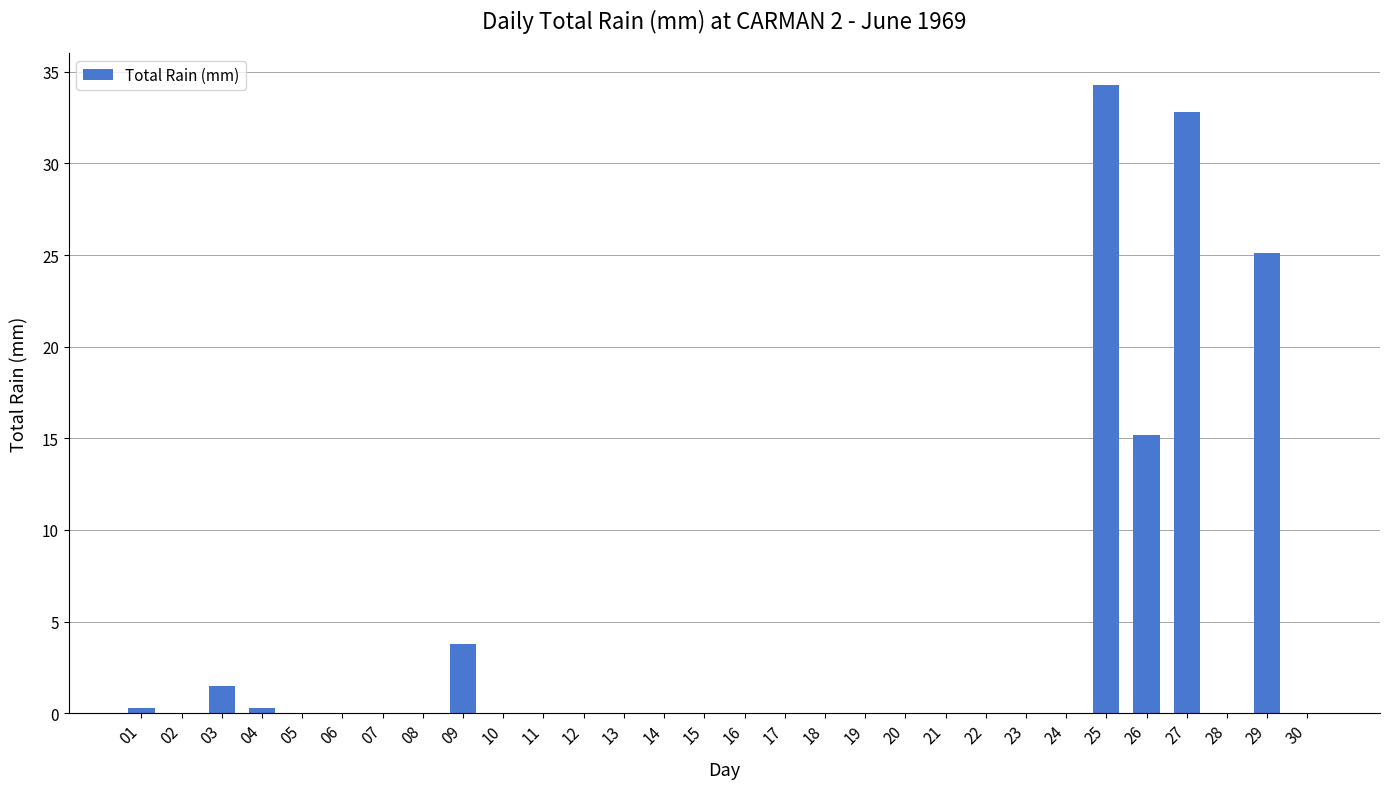

What is the maximum value shown in the chart?

34.3